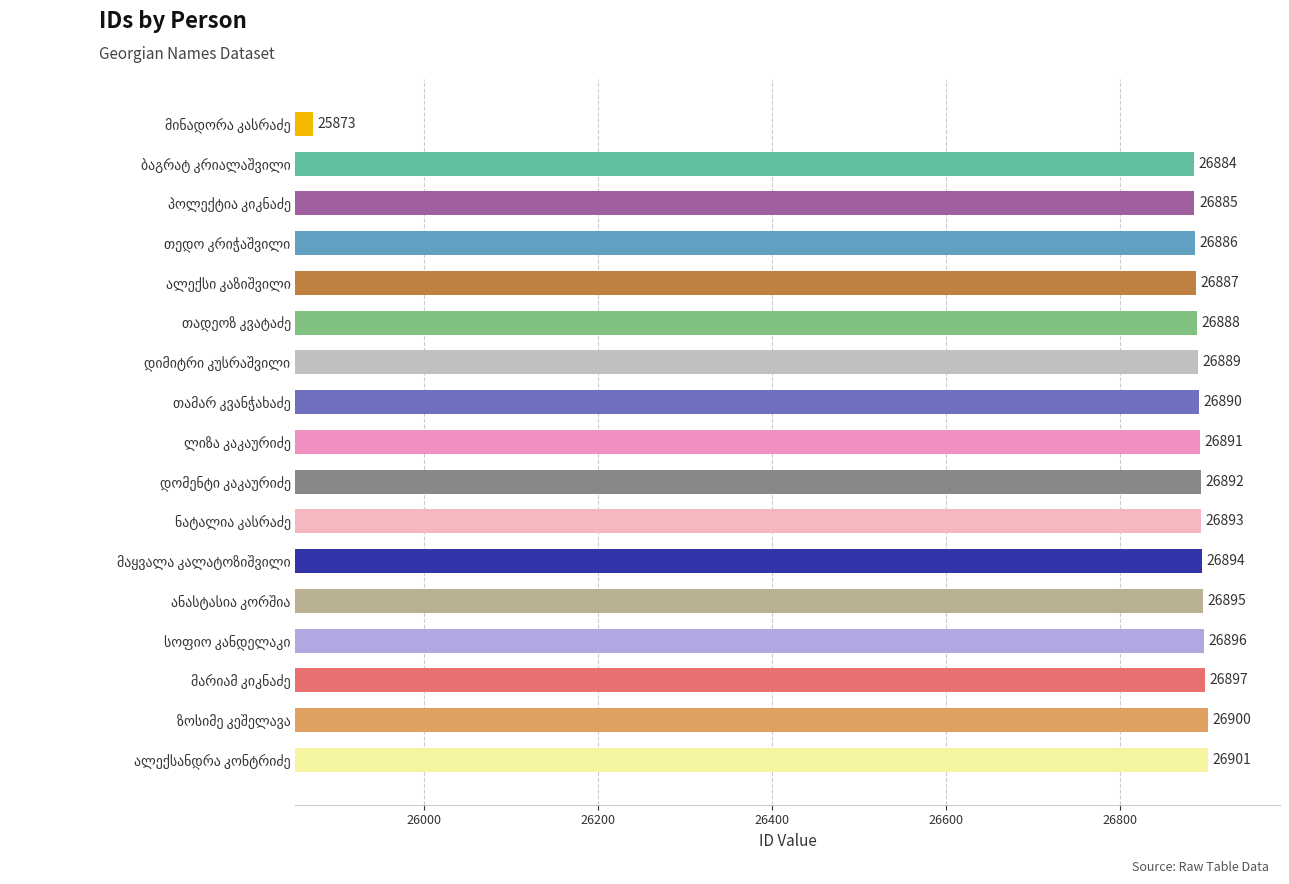

What is the sum of all values?

456141